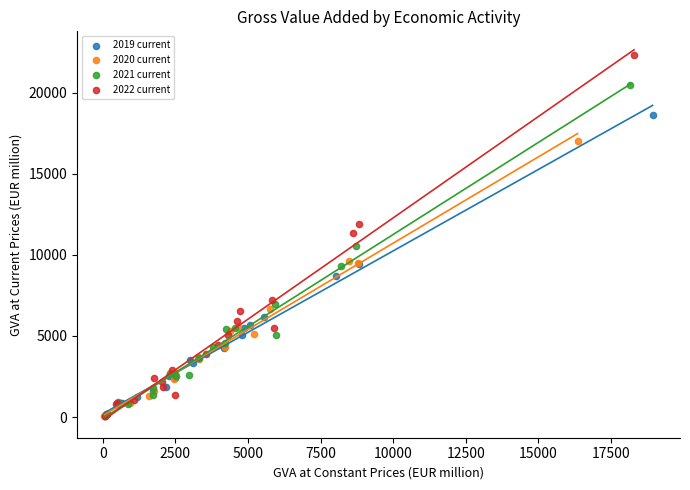

Which series reaches the maximum Y coordinate?

2022 current